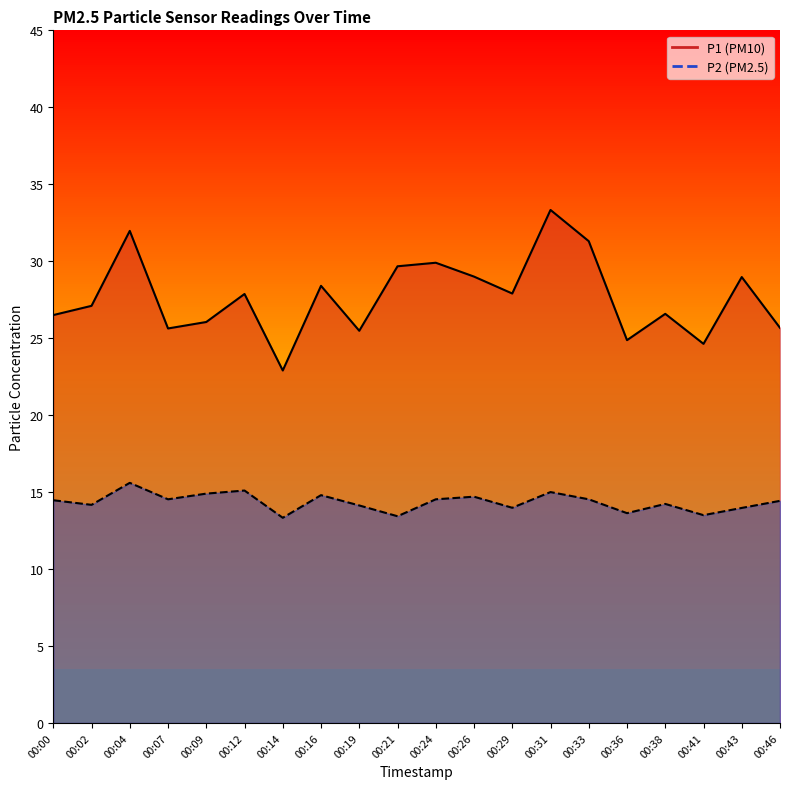

True or false: P1 and P2 intersect in this chart.

False